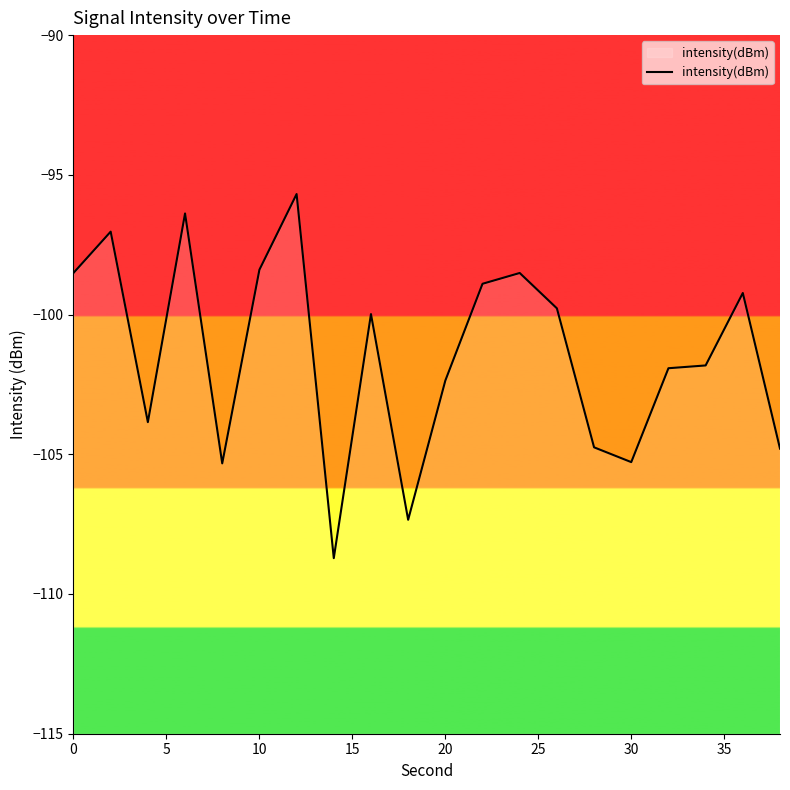

What is the change in value from 0 to 30?

-6.8